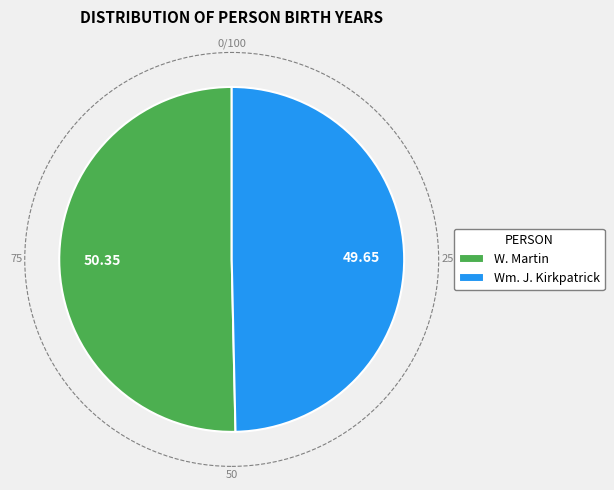

How many segments does this pie chart have?

2